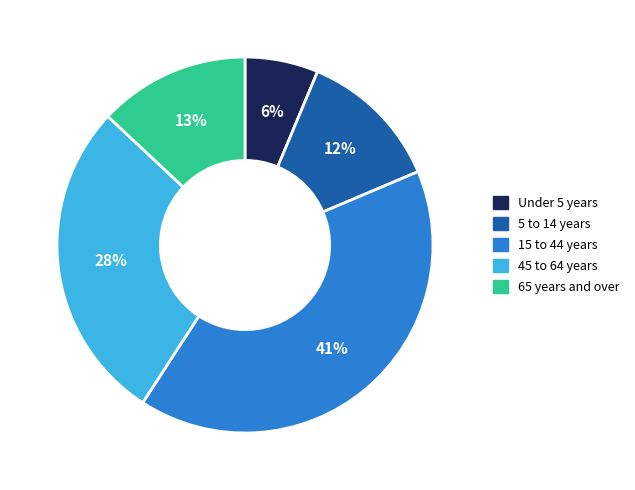

Rank the categories by value from highest to lowest.

15 to 44 years, 45 to 64 years, 65 years and over, 5 to 14 years, Under 5 years